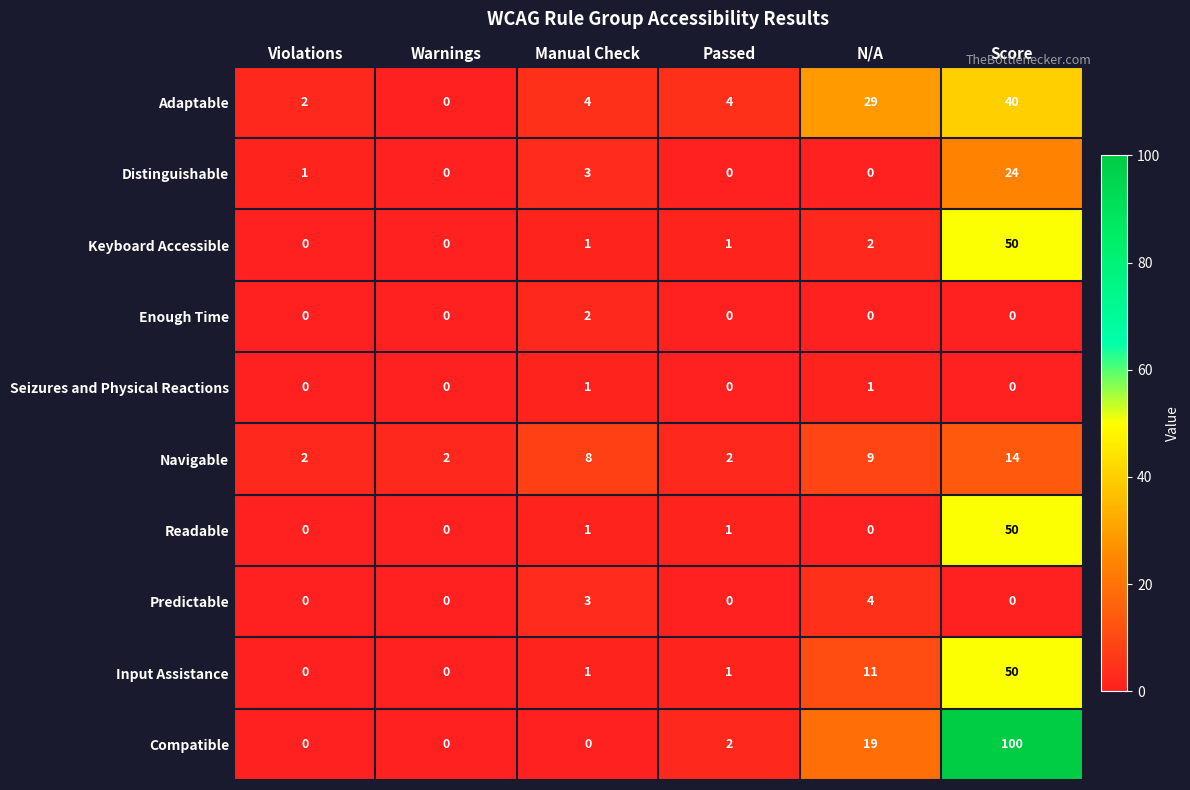

What is the total value across all series at Score?

328